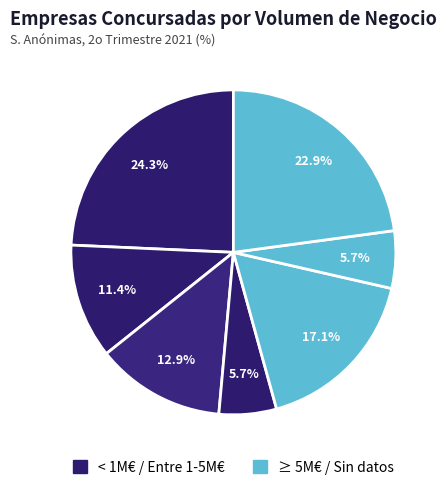

Does any single category account for the majority?

No